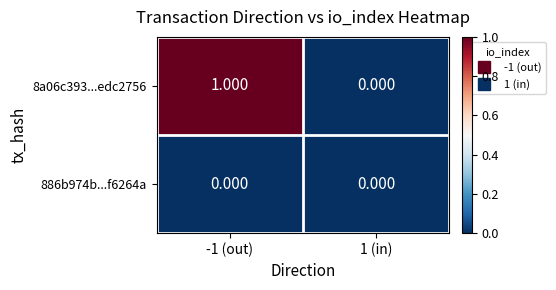

How many categories are shown in the chart?

2